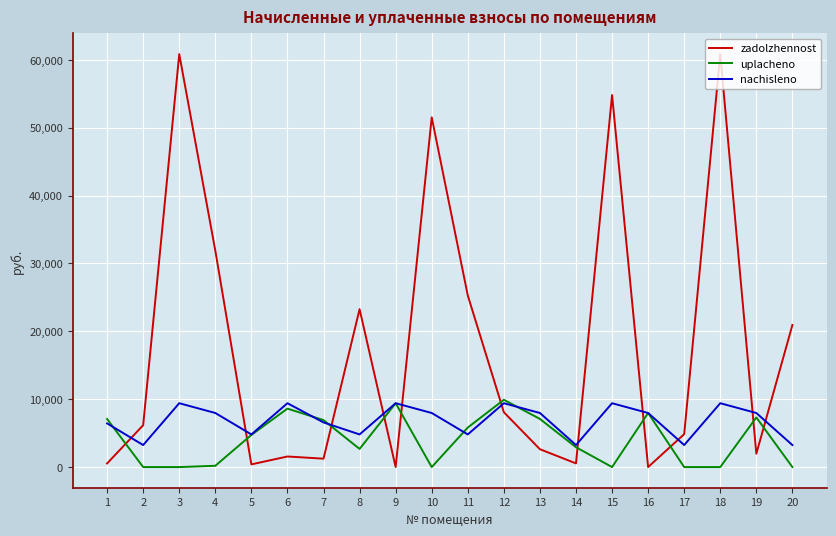

The value of uplacheno at 8 is 2672.5. True or false?

True